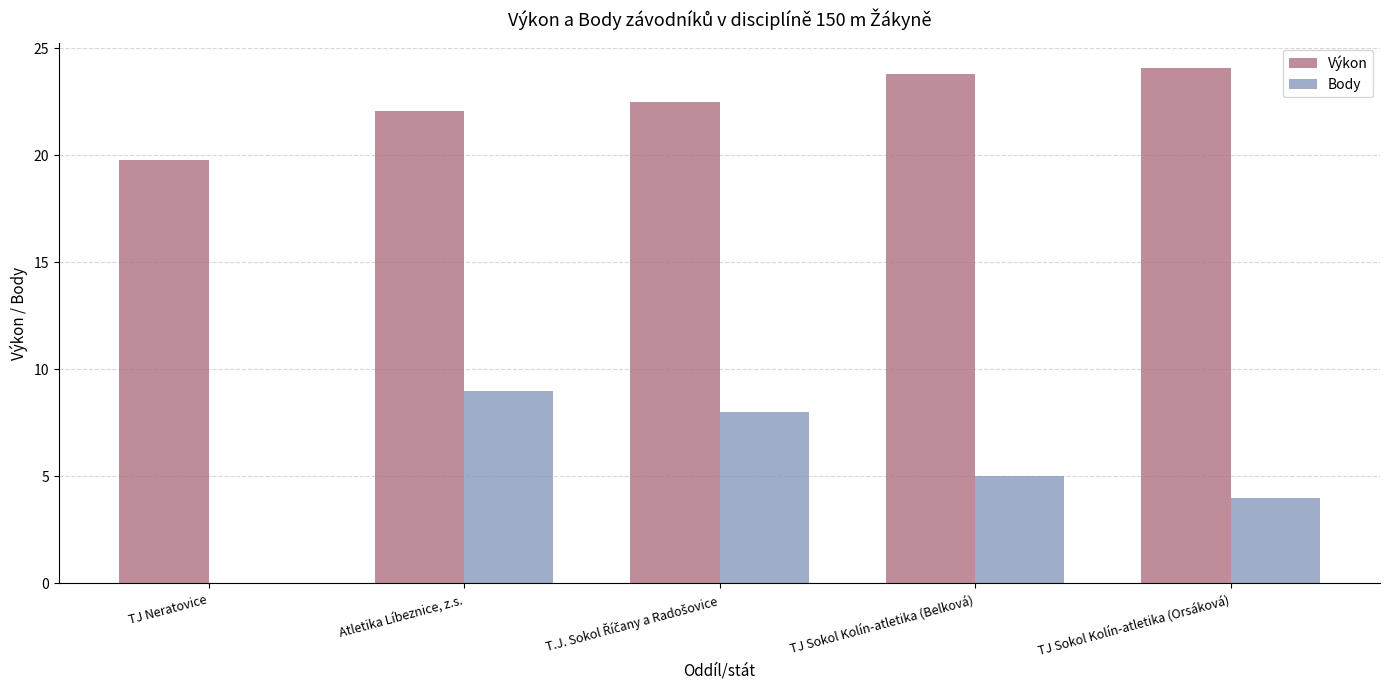

How many positive values does the Body series have?

4